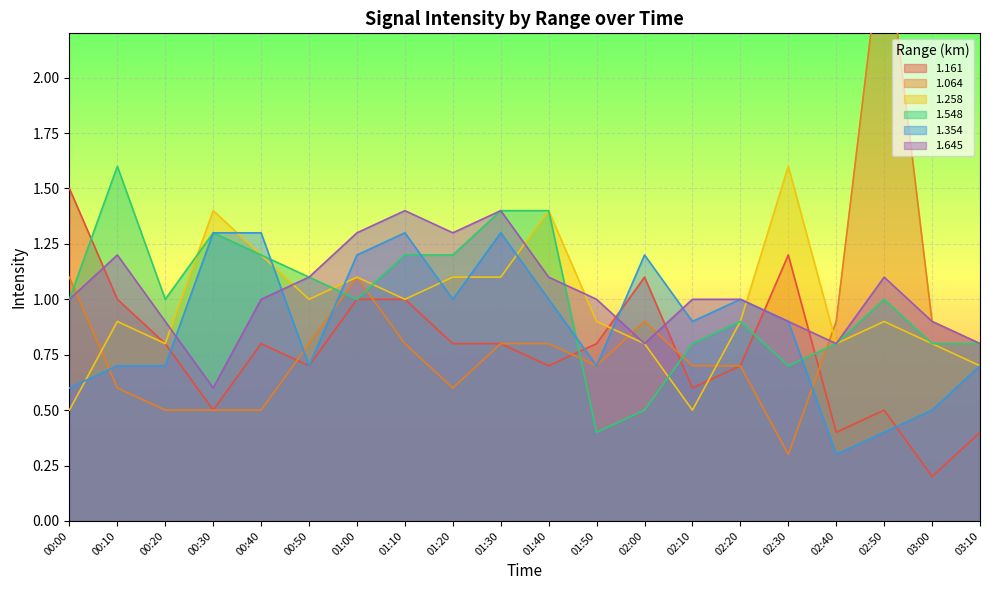

What is the smallest value displayed?

0.2